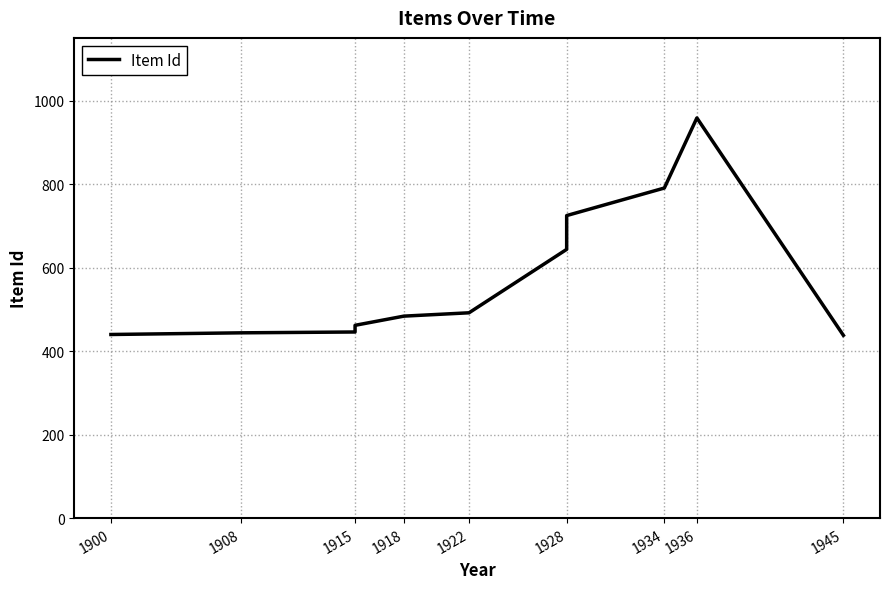

What is the sum of all values?

6325